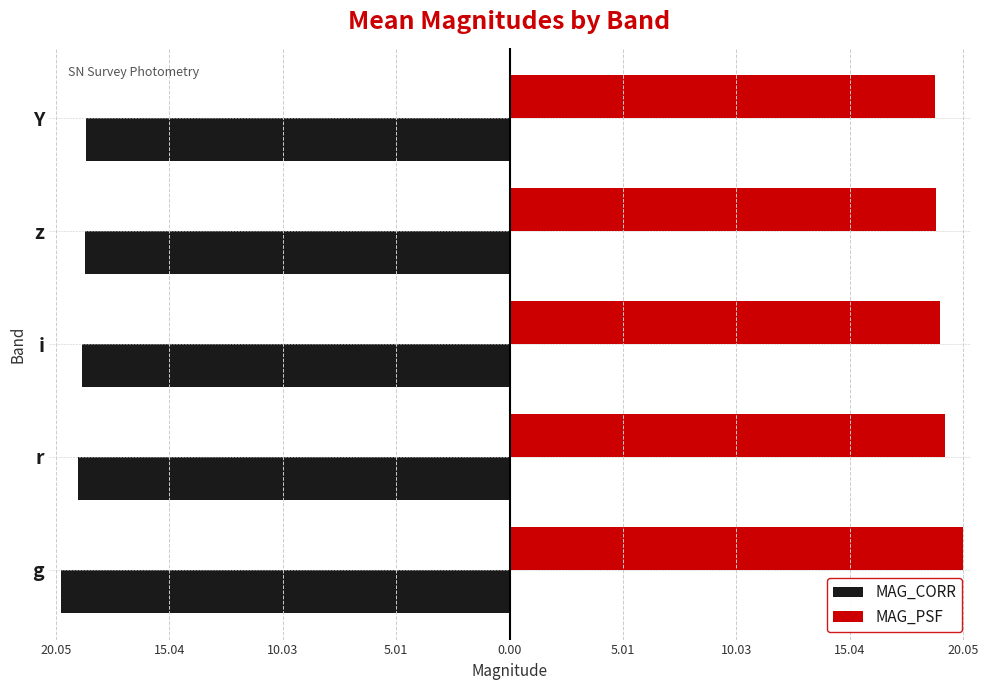

At how many categories does at least one series exceed 3?

5